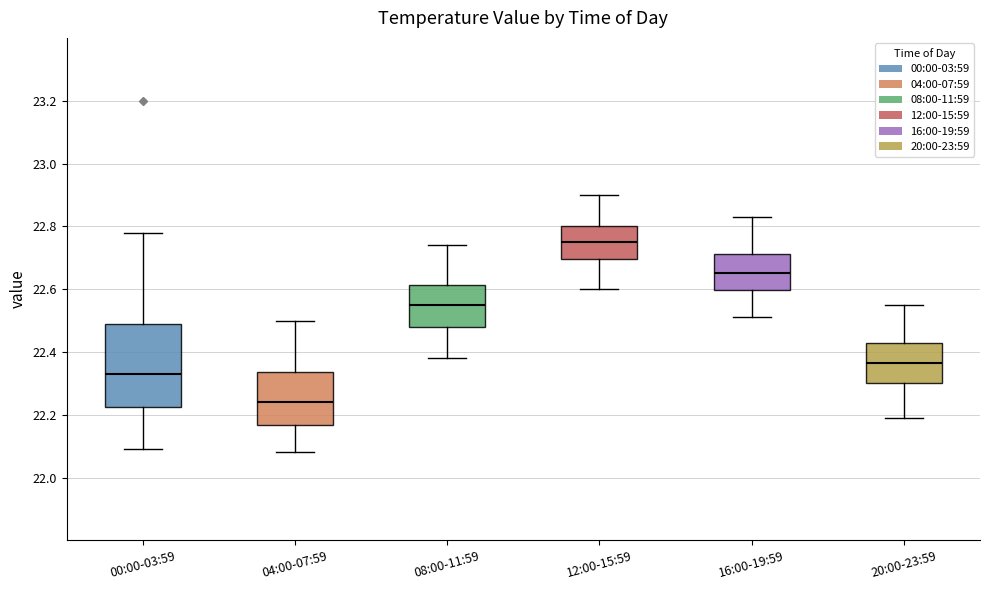

Reading left to right, transcribe this box plot: for each box, give where its median line is, the range the box spans, and where its two whiskers end, as read against the y-axis. The values are not printed on the chart, so give them approximately, as read against the axis.

00:00-03:59: median 22.34, box 22.22 to 22.48, whiskers 22.10 to 22.78
04:00-07:59: median 22.24, box 22.16 to 22.34, whiskers 22.08 to 22.50
08:00-11:59: median 22.56, box 22.48 to 22.62, whiskers 22.38 to 22.74
12:00-15:59: median 22.76, box 22.70 to 22.80, whiskers 22.60 to 22.90
16:00-19:59: median 22.66, box 22.60 to 22.72, whiskers 22.52 to 22.84
20:00-23:59: median 22.36, box 22.30 to 22.44, whiskers 22.20 to 22.56